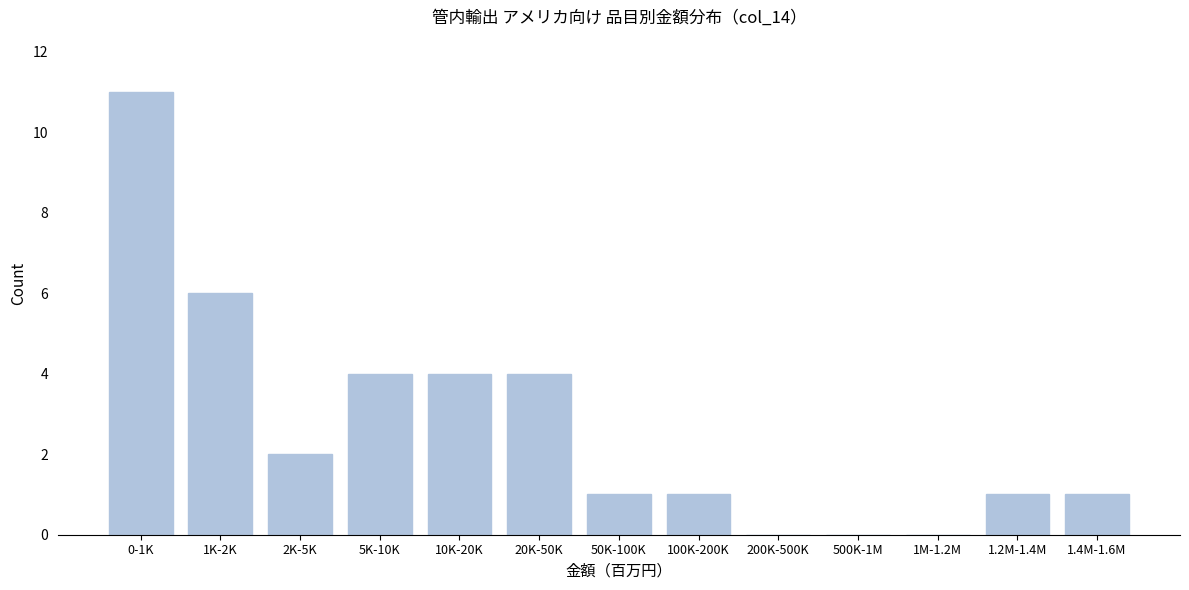

Reading left to right, what are all the values shown in this chart?

0-1K=11	1K-2K=6	2K-5K=2	5K-10K=4	10K-20K=4	20K-50K=4	50K-100K=1	100K-200K=1	200K-500K=0	500K-1M=0	1M-1.2M=0	1.2M-1.4M=1	1.4M-1.6M=1